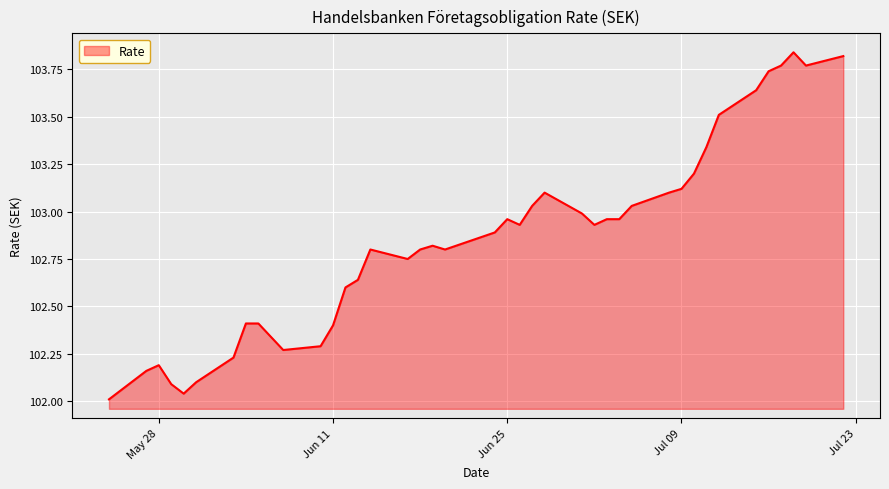

What is the difference between the maximum and minimum values?

1.8